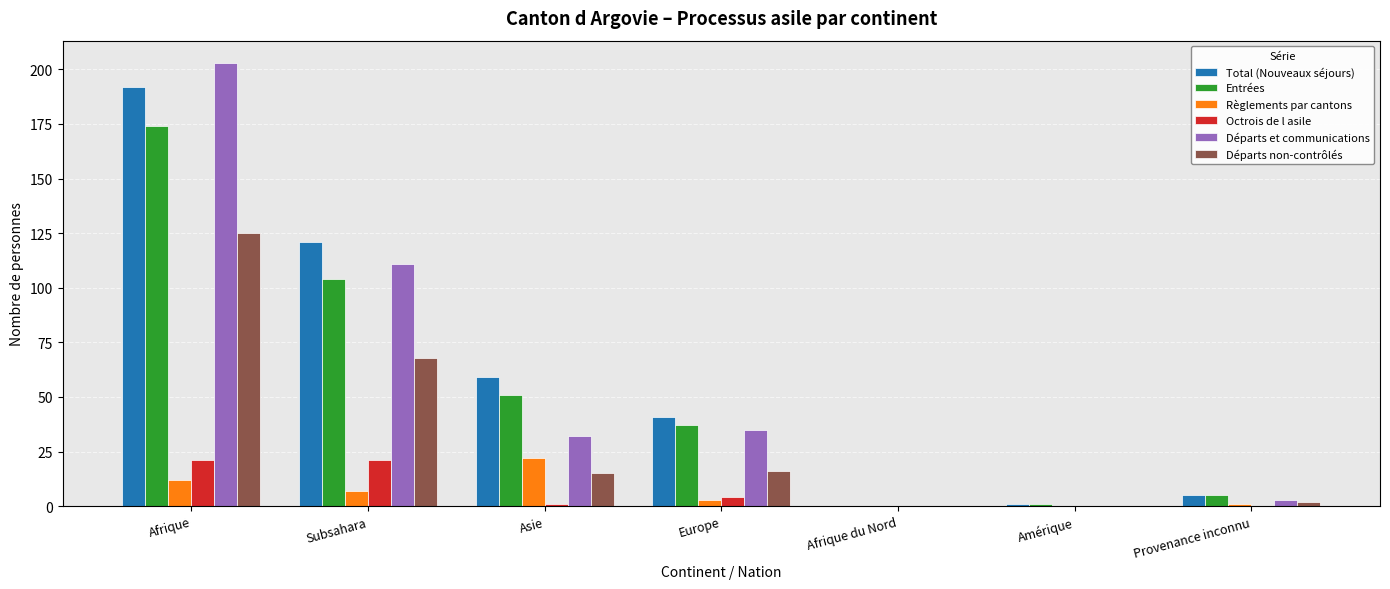

What is the highest value of the Octrois de l asile series?

21